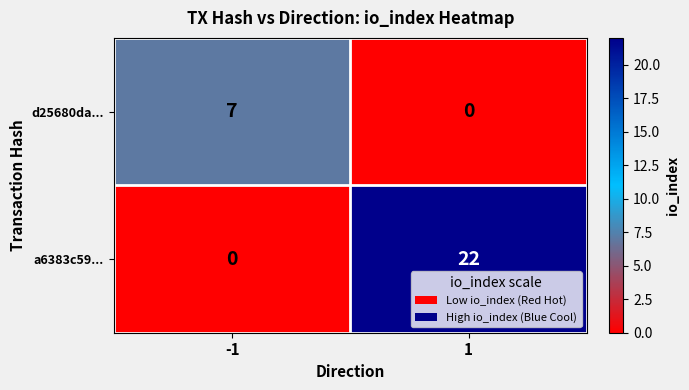

The value of a6383c59... at -1 is -8. True or false?

False